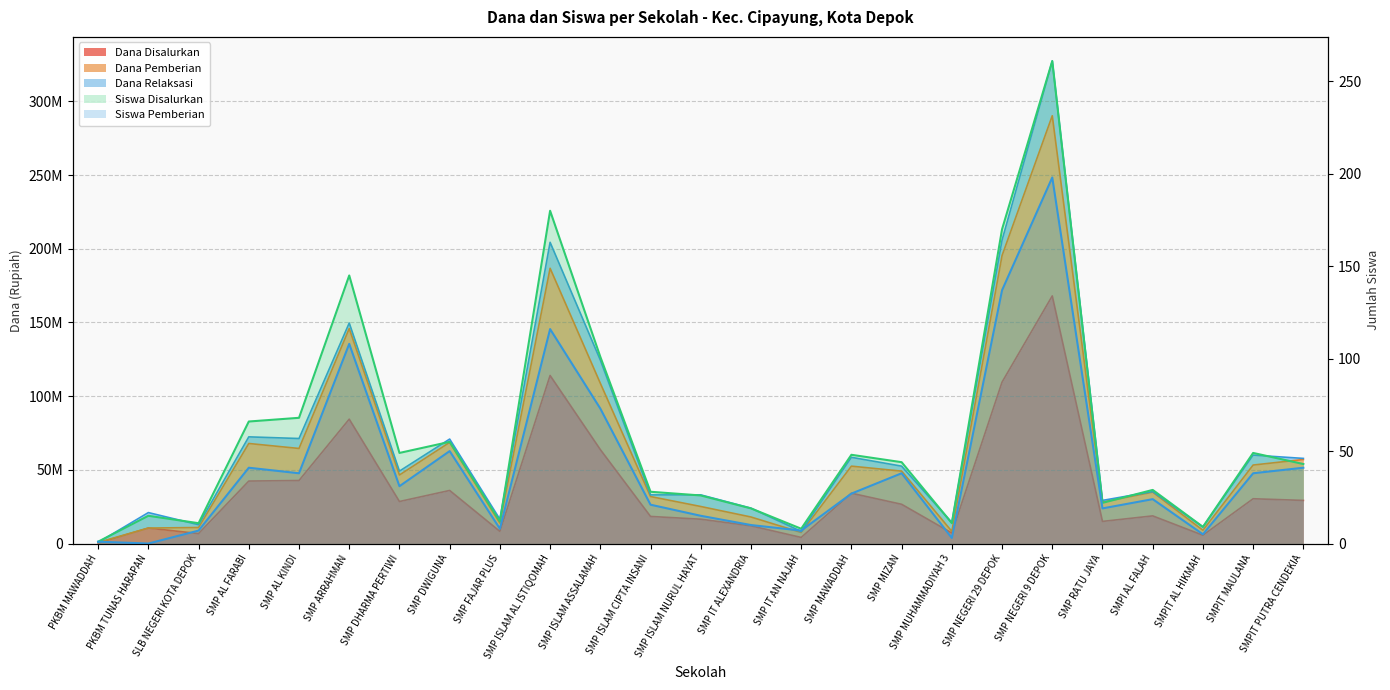

What is the label of the 13th point from the right?

SMP ISLAM NURUL HAYAT